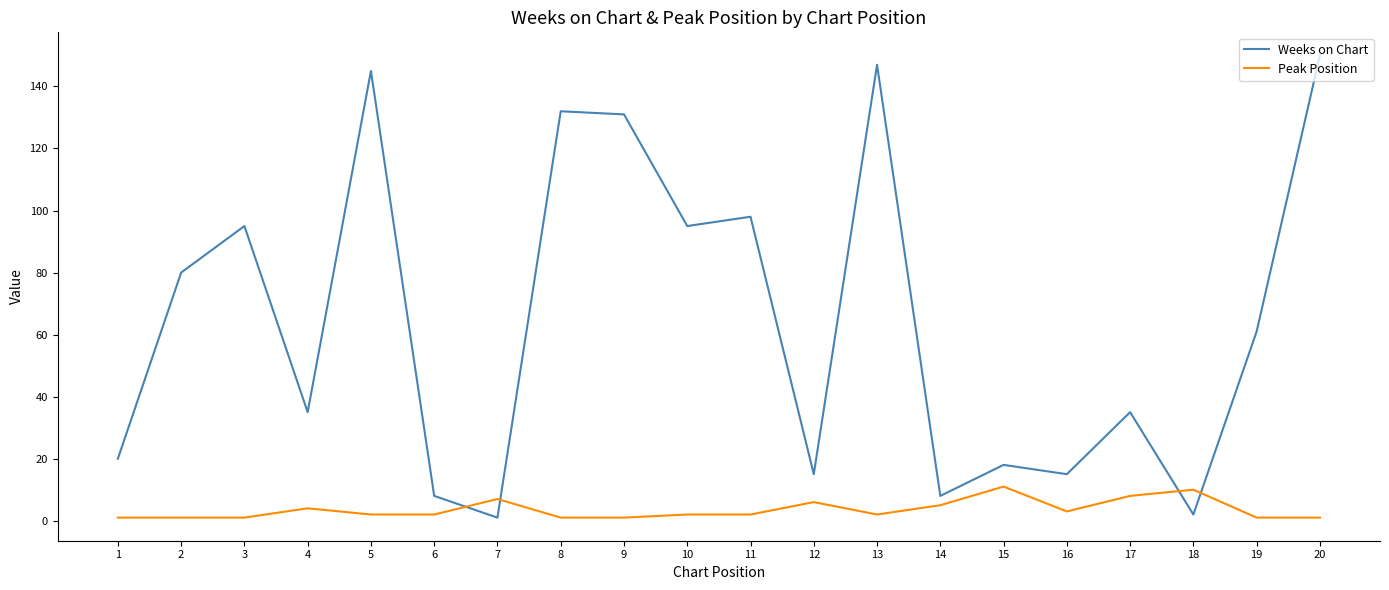

Which series has the largest range (max minus min)?

Weeks on Chart